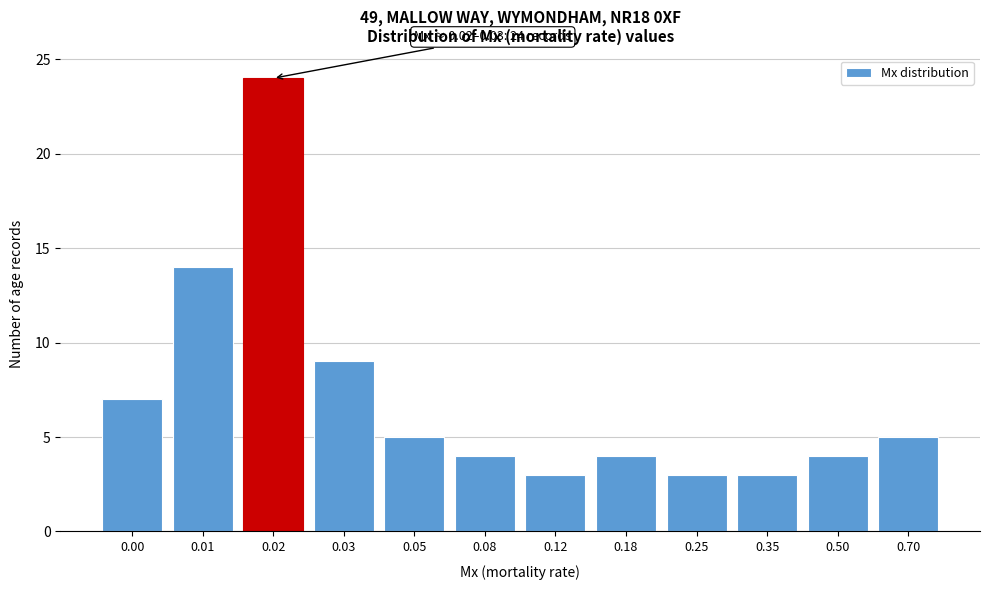

Reading right to left, extract all data points from this chart.

5	4	3	3	4	3	4	5	9	24	14	7